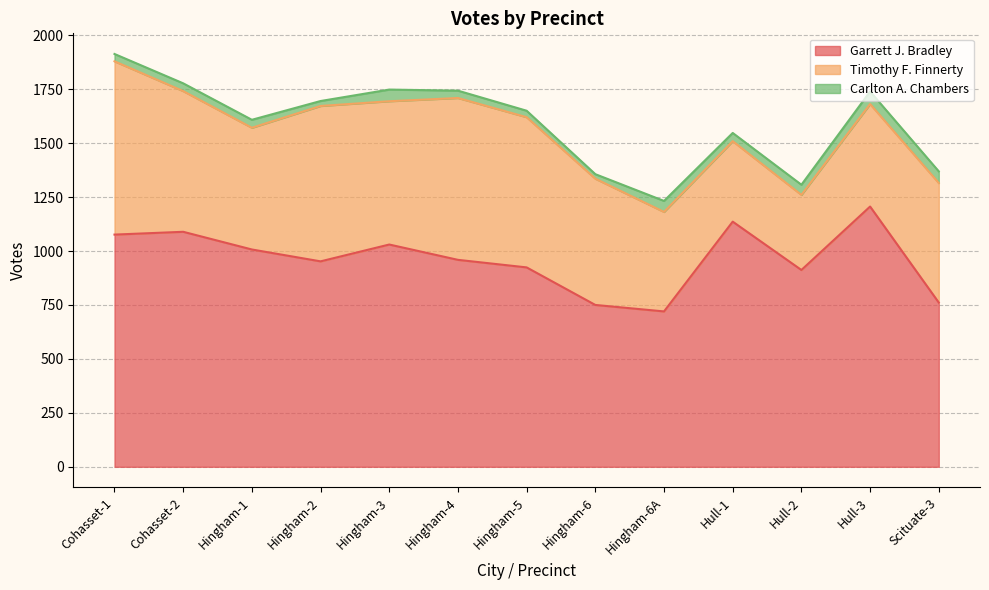

Which category has the lowest value in the Carlton A. Chambers series?

Hingham-6